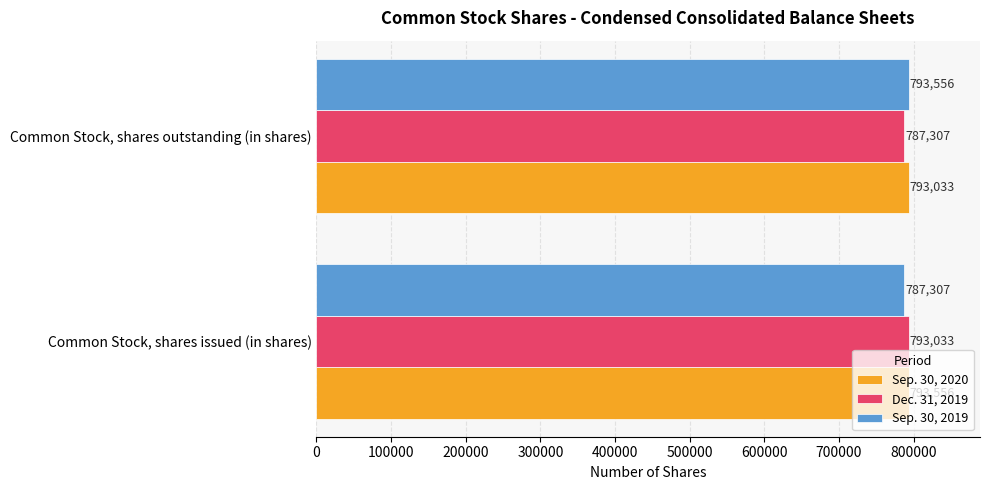

What is the sum of all Sep. 30, 2020 values?

1586589